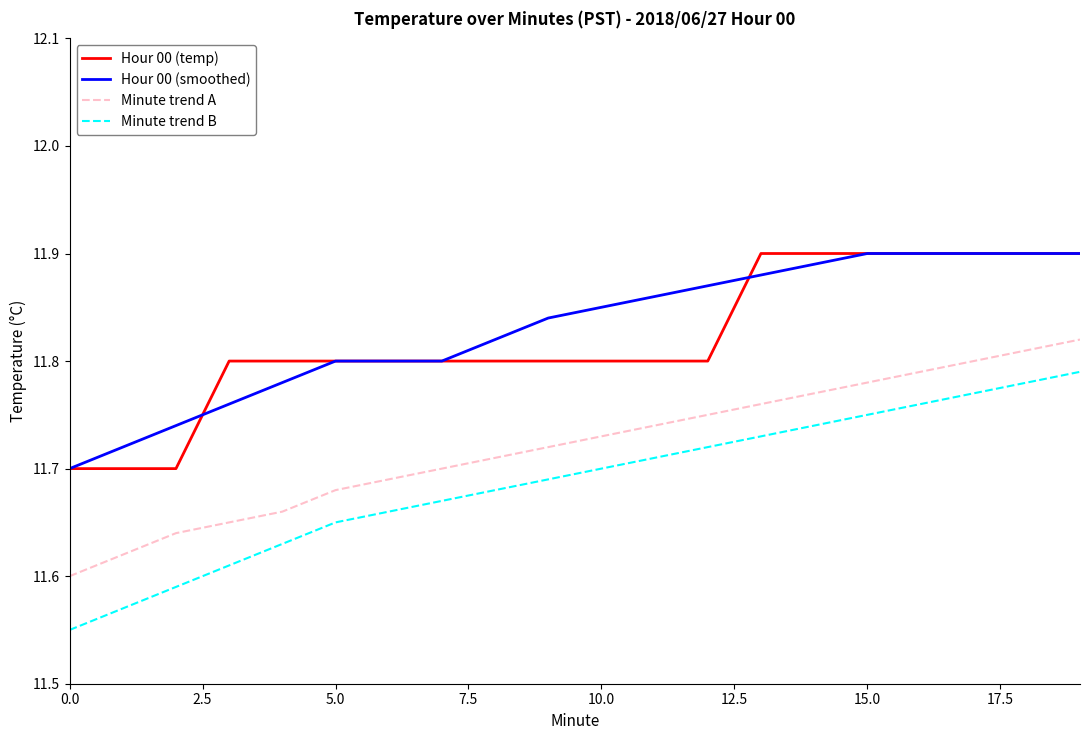

True or false: Hour 00 (temp) and Minute trend B cross at least once.

False